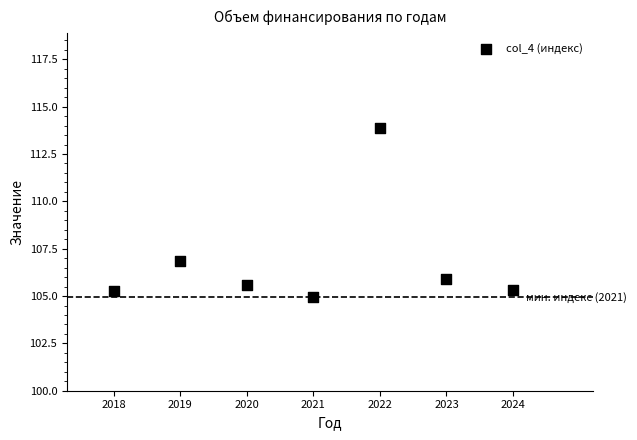

What Y value in the scatter plot is closest to 109?

106.8